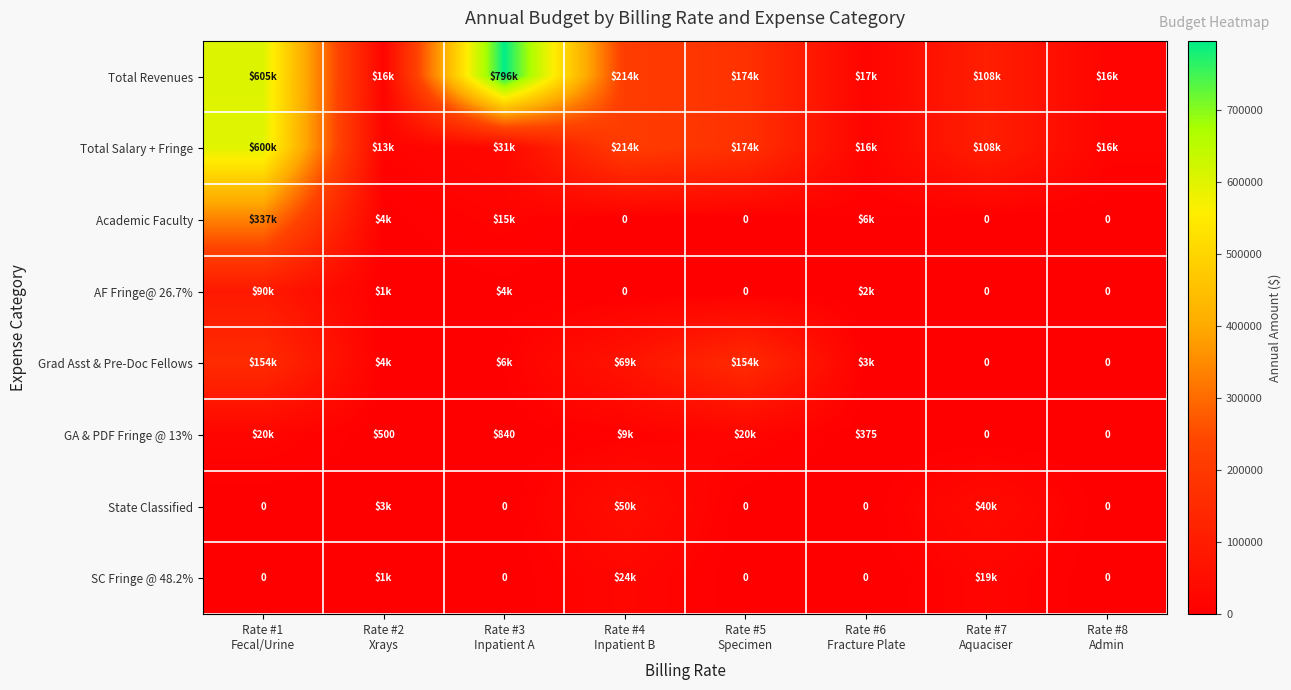

True or false: Total Salary + Fringe has a value of 102338.4 at Rate #5 Specimen.

False